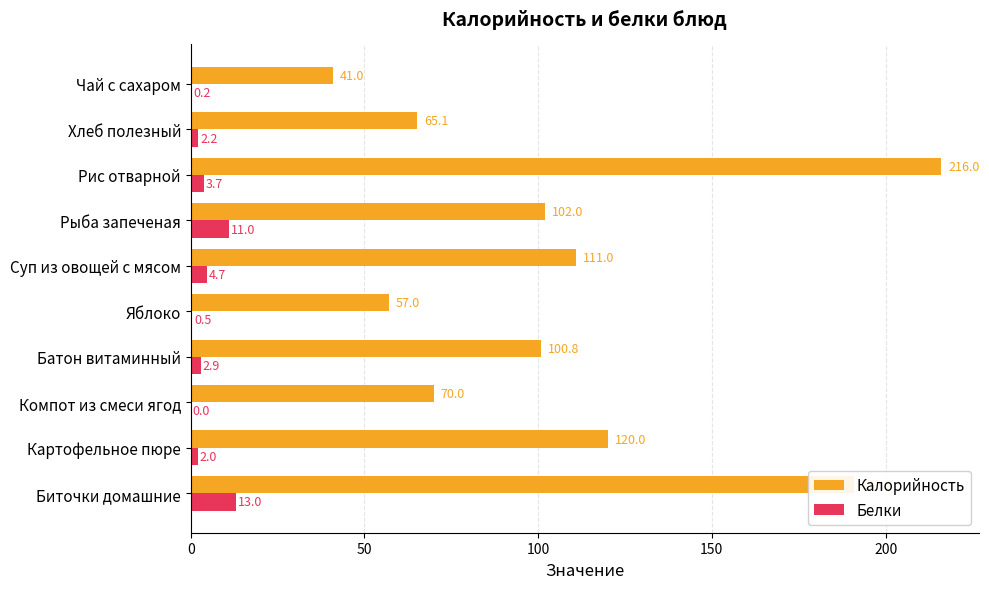

What is the sum of all Белки values?

40.2